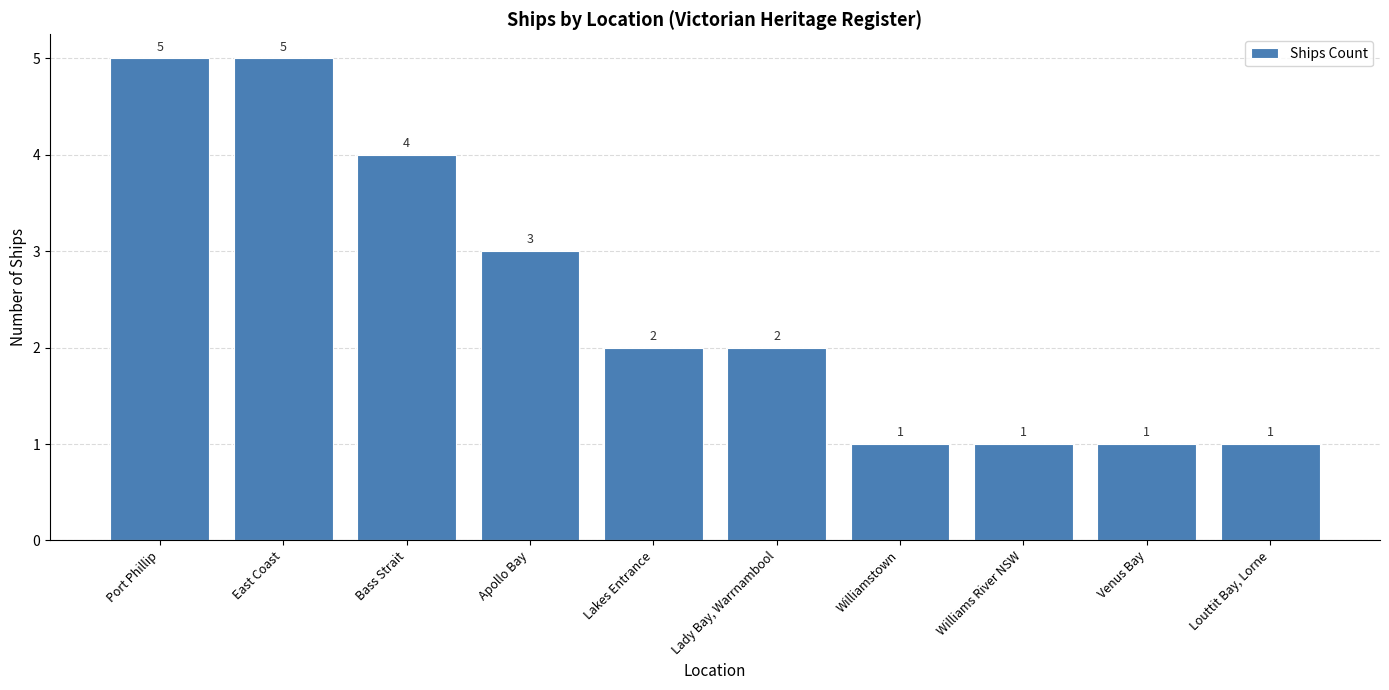

What is the maximum value shown in the chart?

5